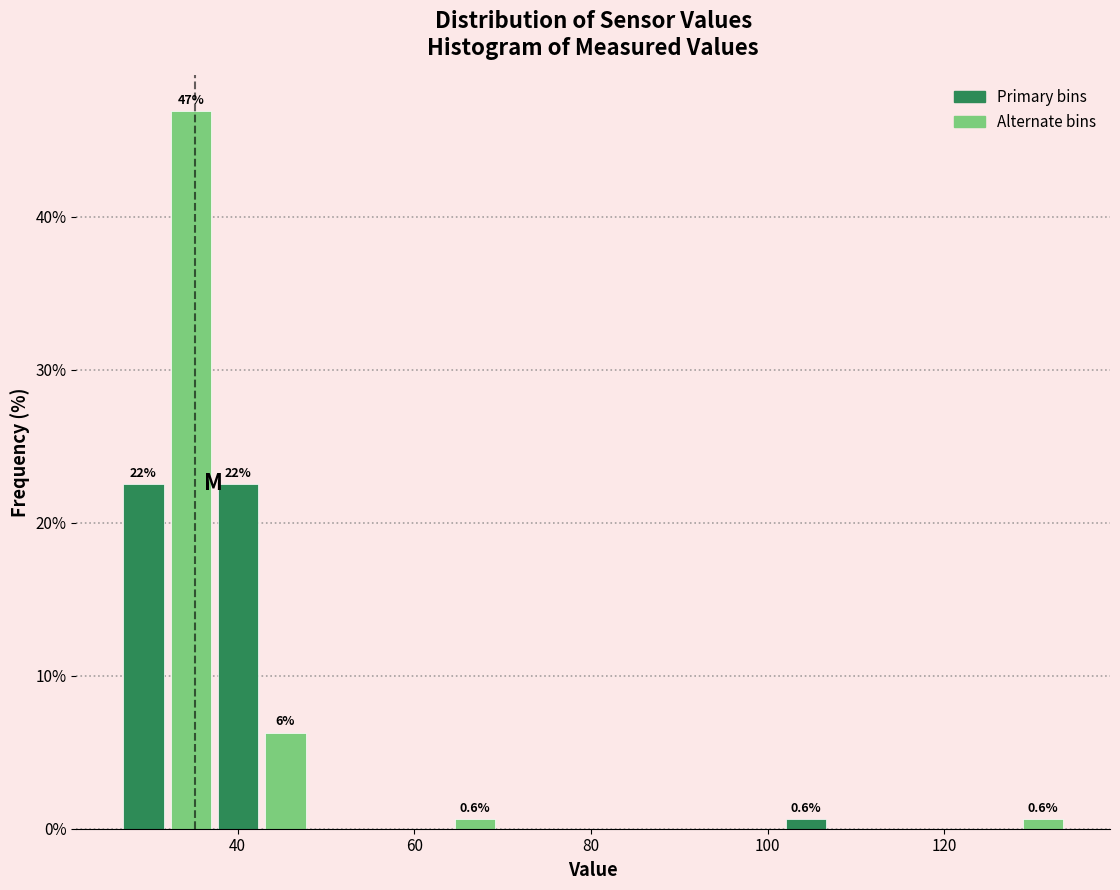

Read against the x-axis, roughly where is the centre of the tallest bar?

34